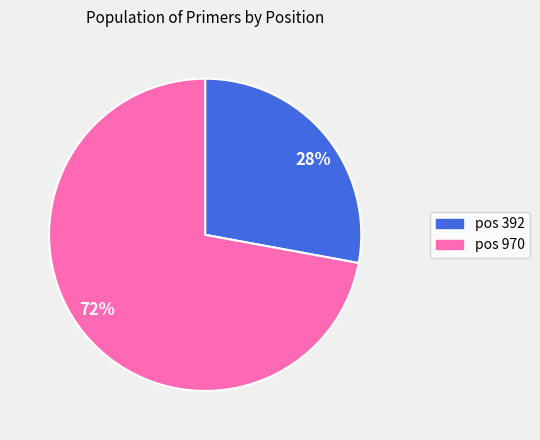

Is it true that pos 392 is 28% of the pie?

True